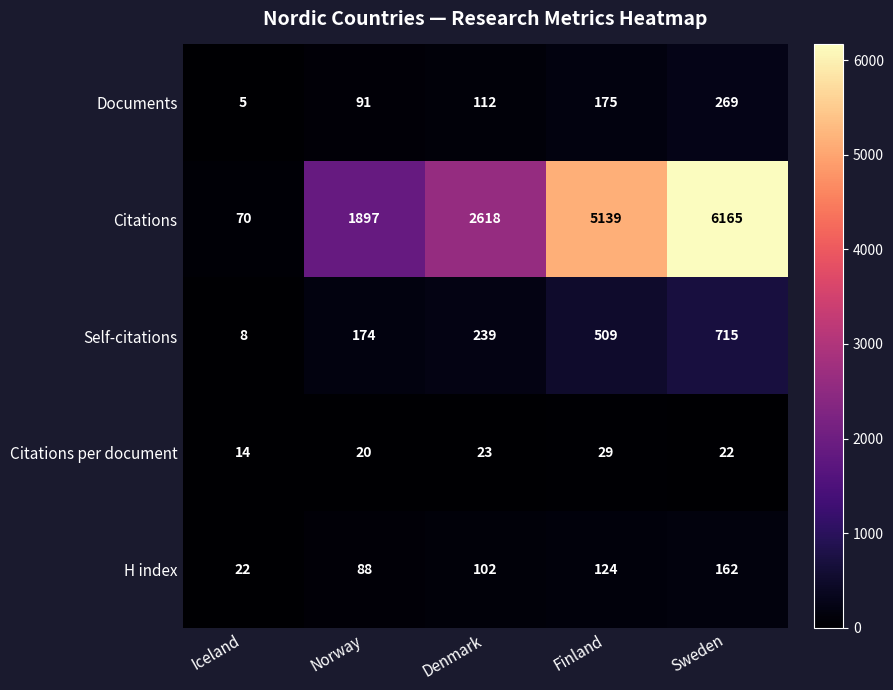

How many data points in Citations are less than 2618?

2